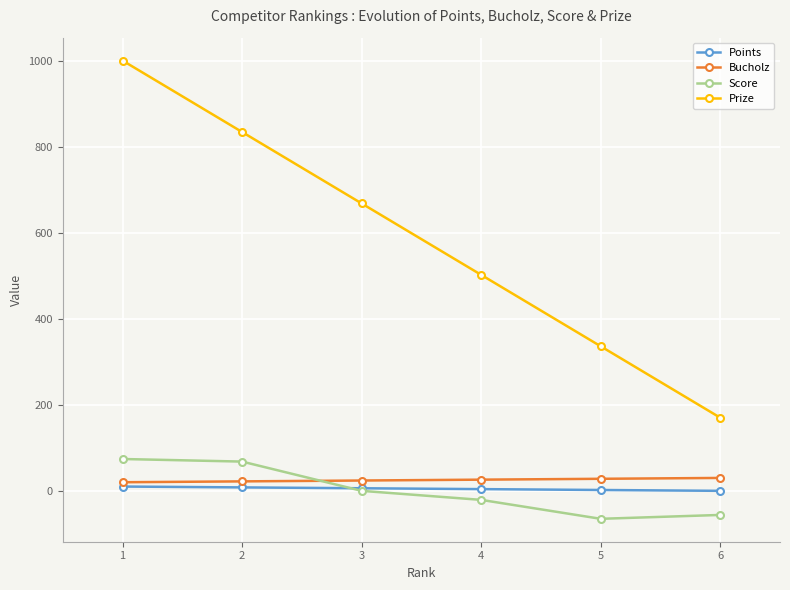

True or false: Score has more than 0 interior local peaks.

False